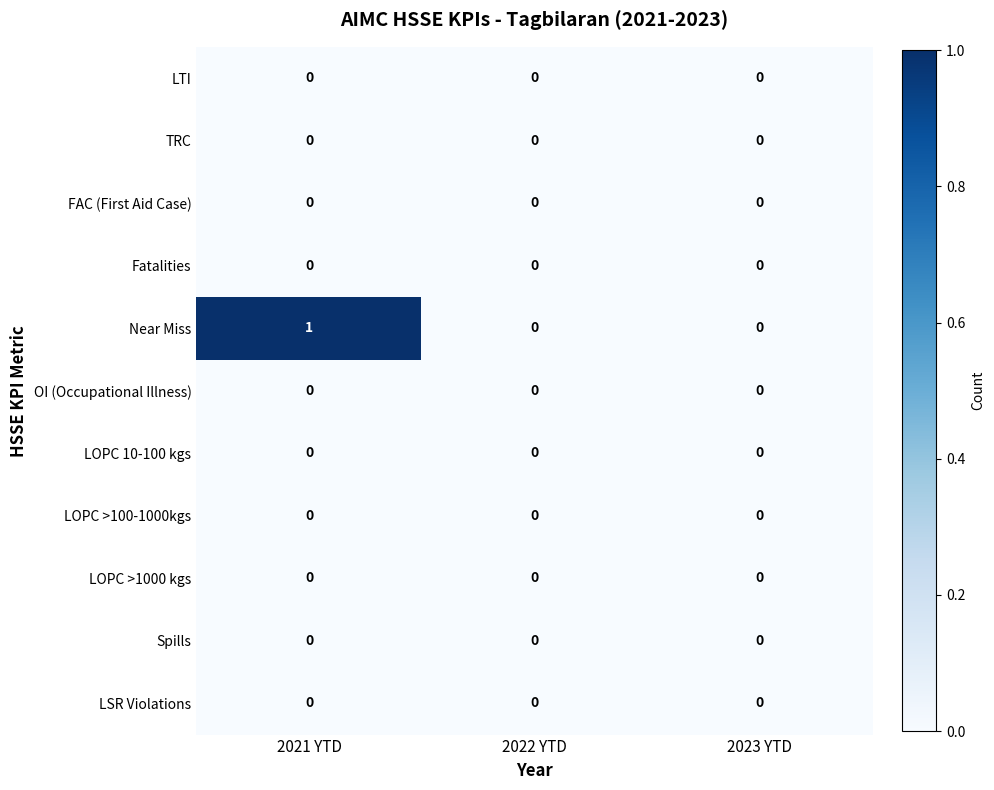

Between 2021 YTD and 2022 YTD, which series saw the biggest shift?

Near Miss